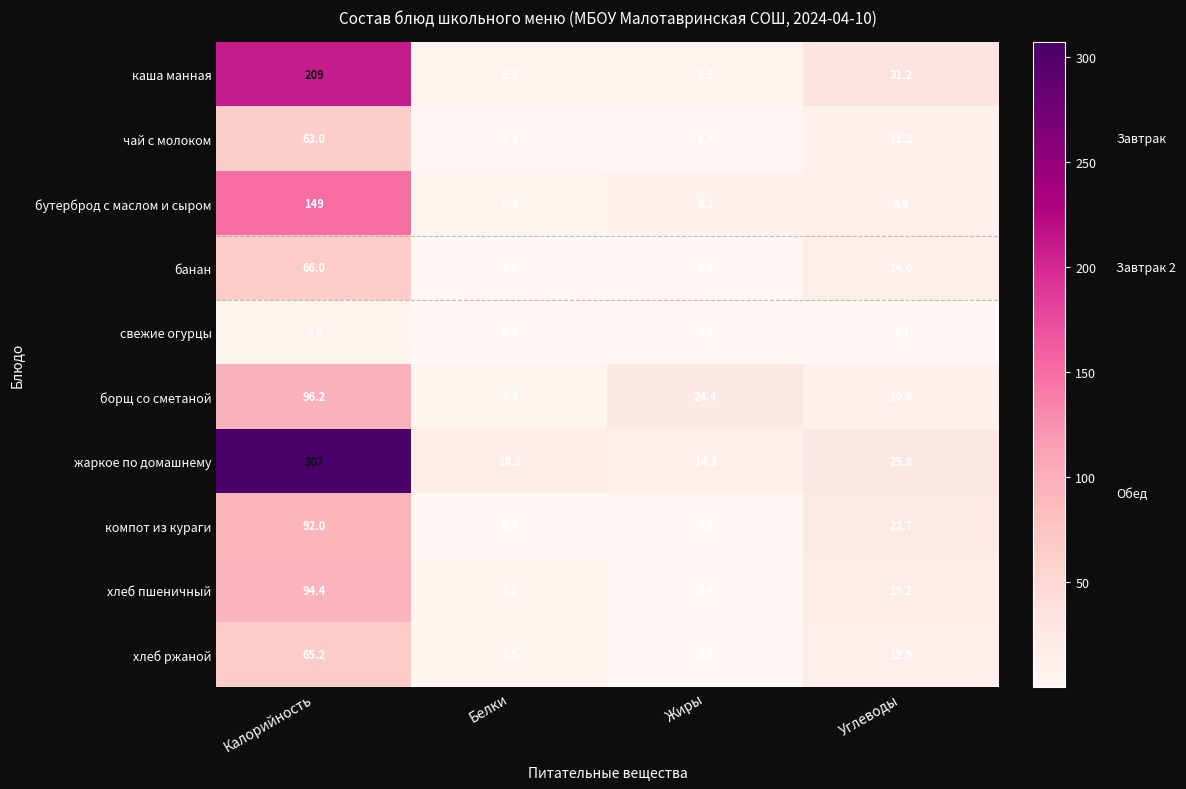

Which category has the lowest value across all series?

Жиры